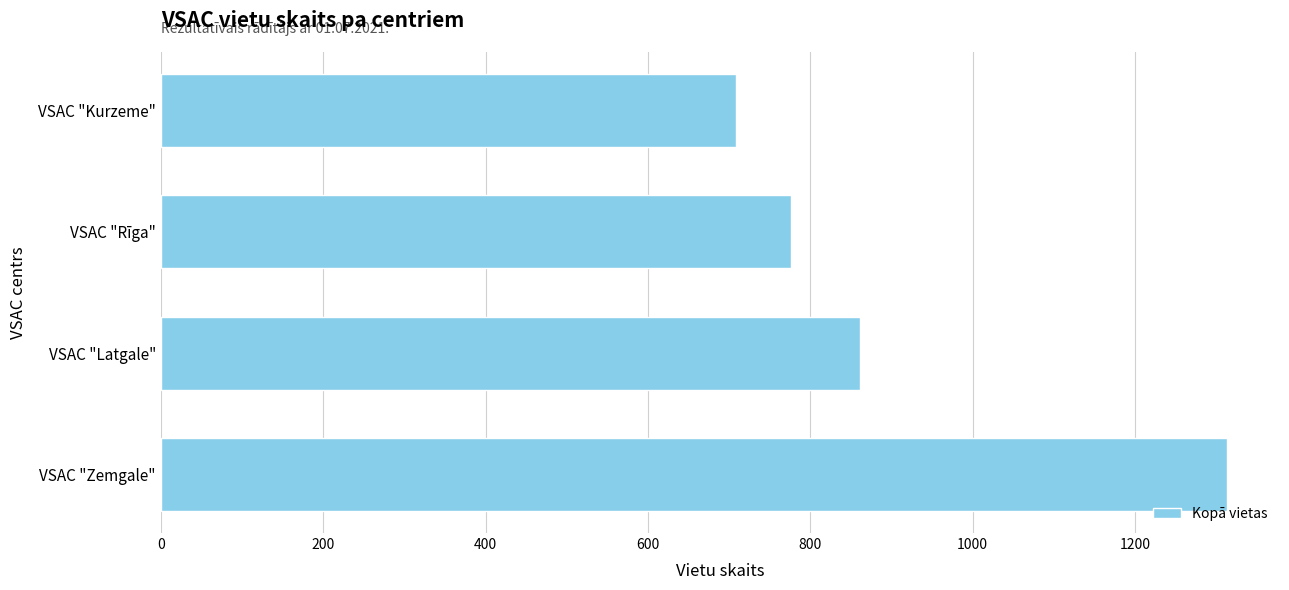

Where is the data nearest to the value 1011?

VSAC "Latgale"